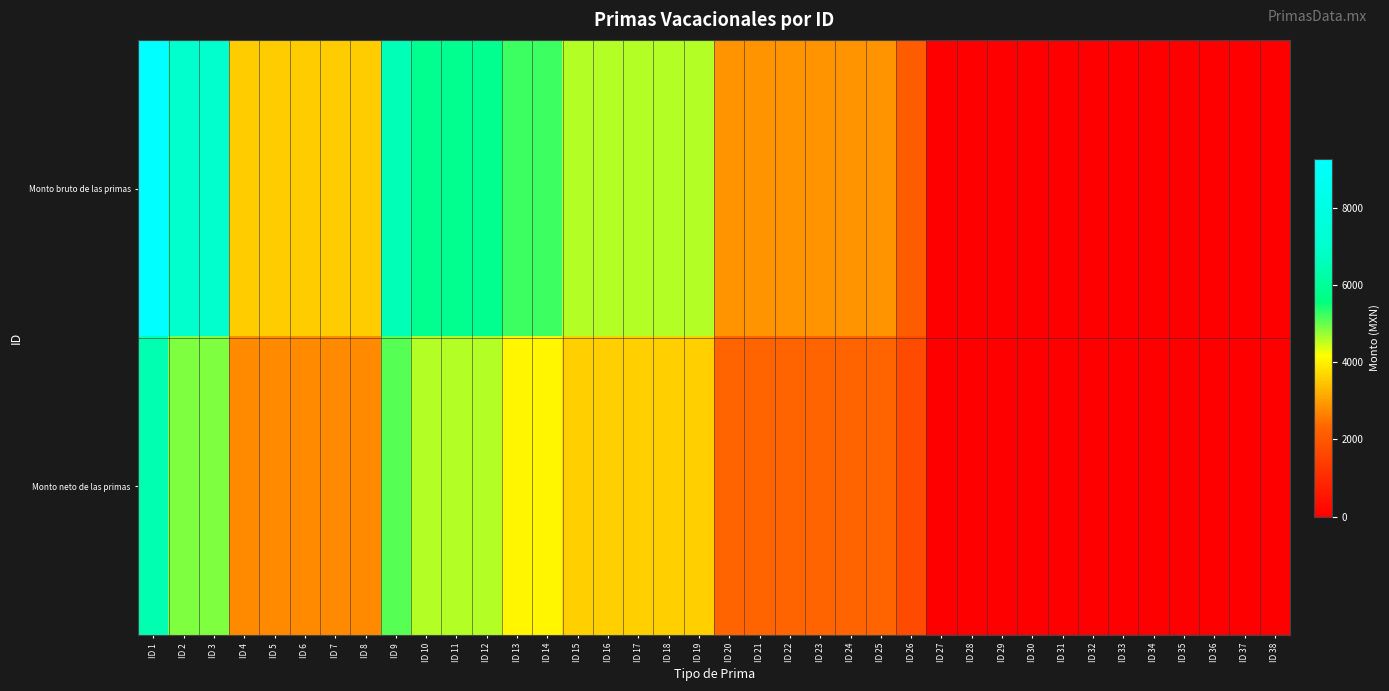

Which has a higher value, ID 24 or ID 4?

ID 4